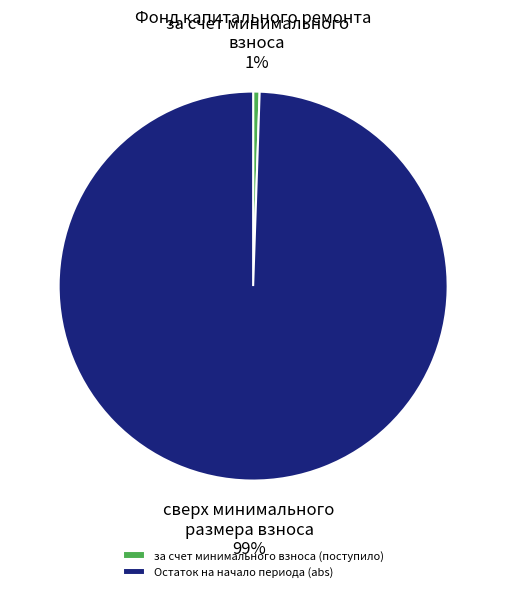

Is it true that за счет минимального взноса (поступило) is 11% of the pie?

False